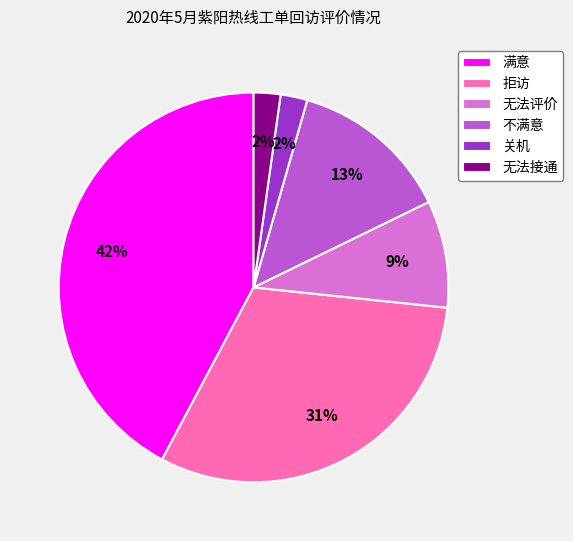

How many segments does this pie chart have?

6